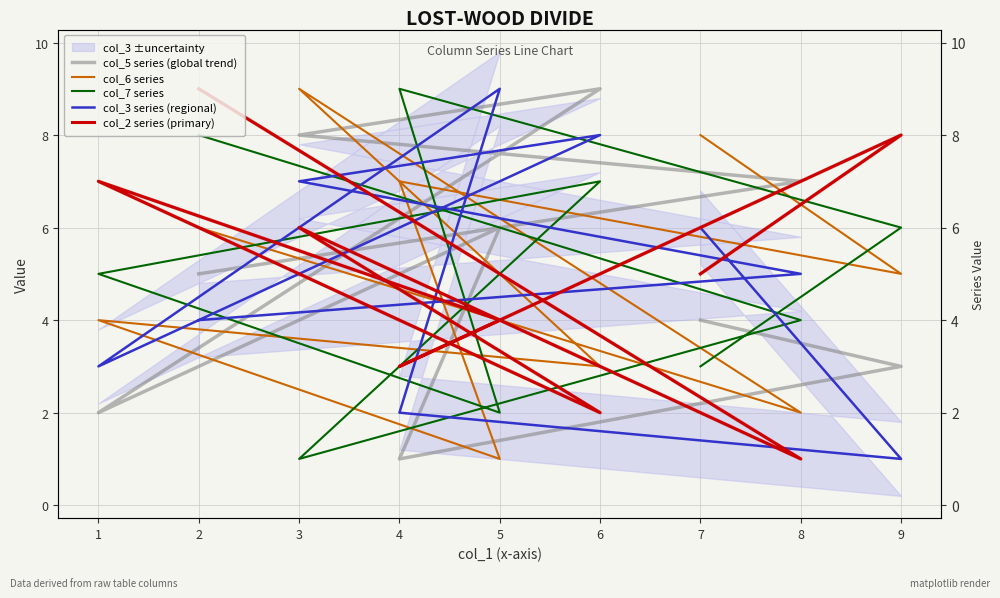

What is the difference between the col_7 series values at 3 and 1?

4